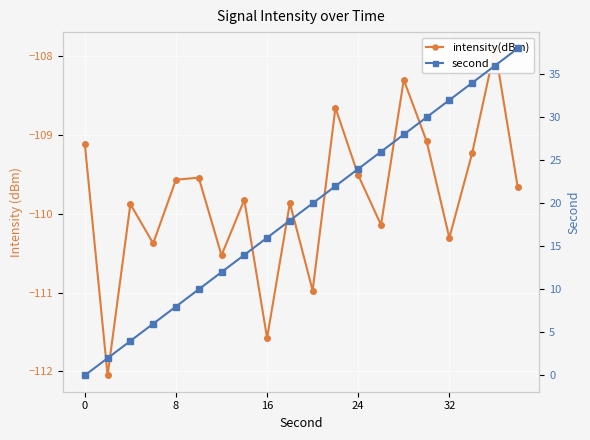

In intensity(dBm), how many points are higher than both neighbors (excluding endpoints)?

7